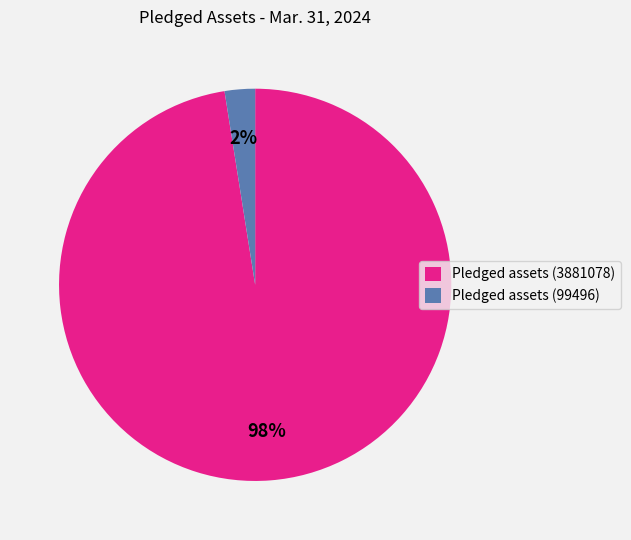

Between Pledged assets (3881078) and Pledged assets (99496), which is larger?

Pledged assets (3881078)